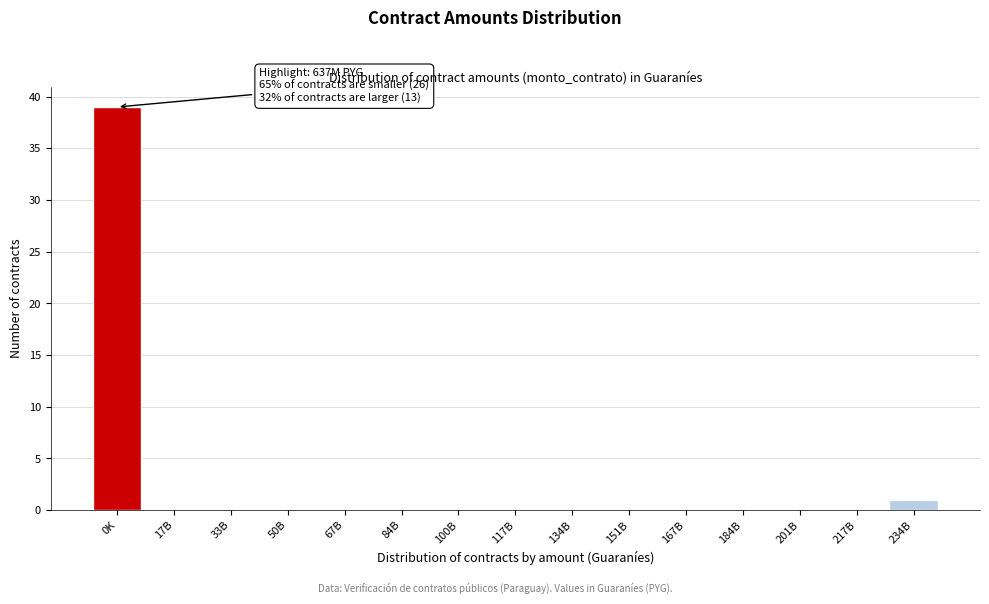

Reading left to right, transcribe all the data shown in this chart.

0K=39	17B=0	33B=0	50B=0	67B=0	84B=0	100B=0	117B=0	134B=0	151B=0	167B=0	184B=0	201B=0	217B=0	234B=1